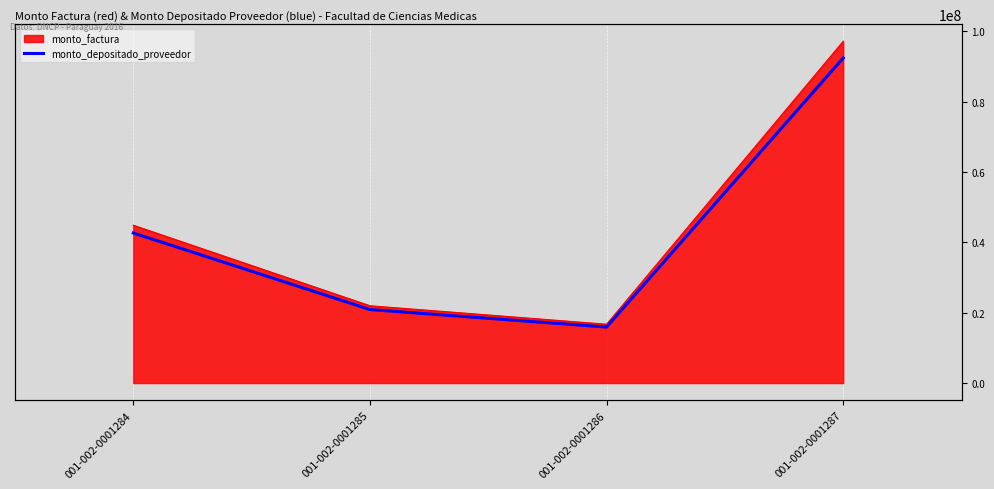

Is it true that the value at 001-002-0001284 is 42685409?

True